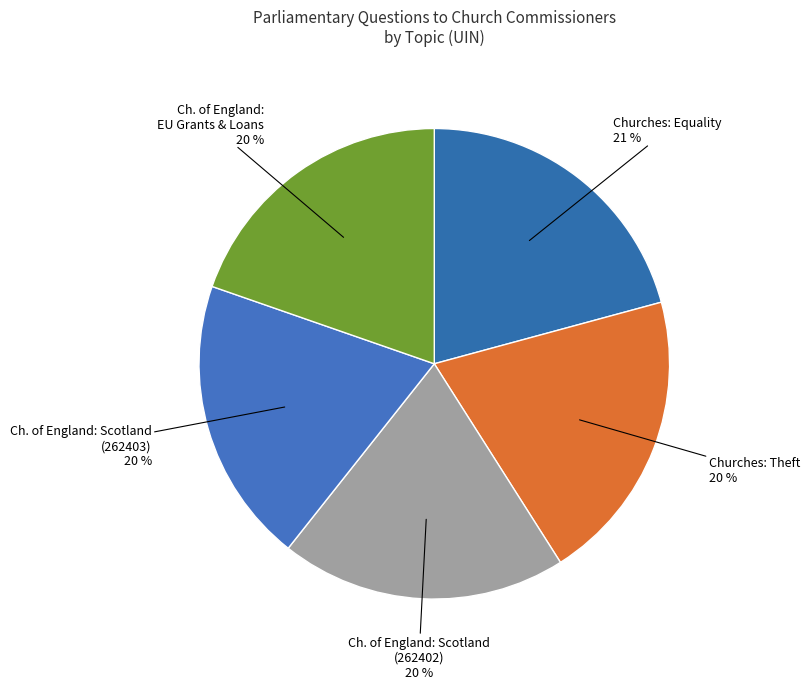

To the nearest percent, what is the difference between the largest and smallest slice percentages?

1%